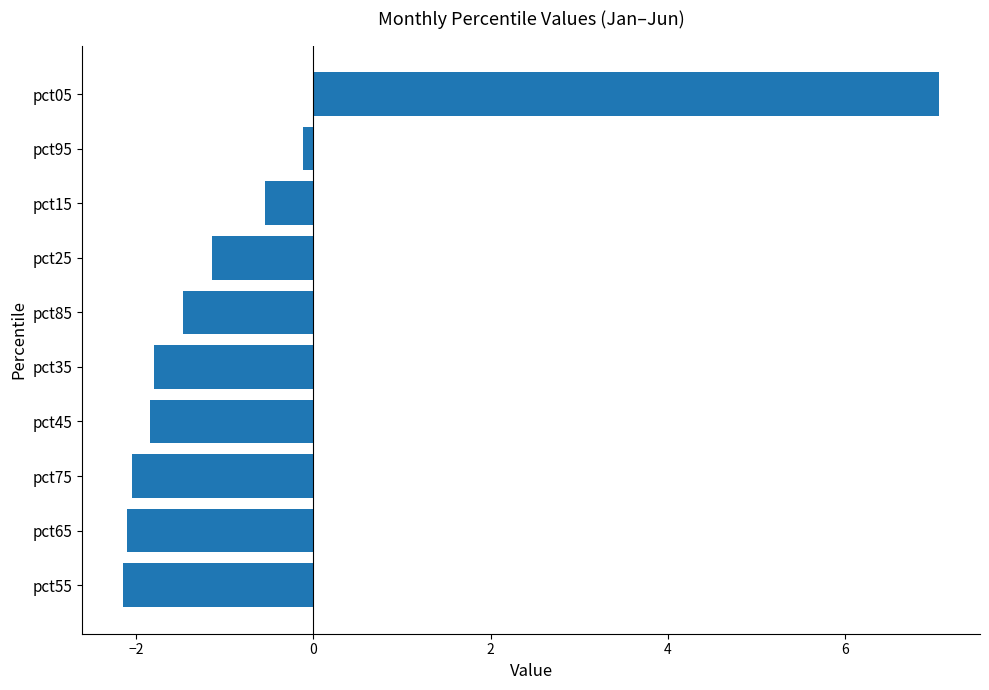

What is the difference between the maximum and minimum values?

9.2